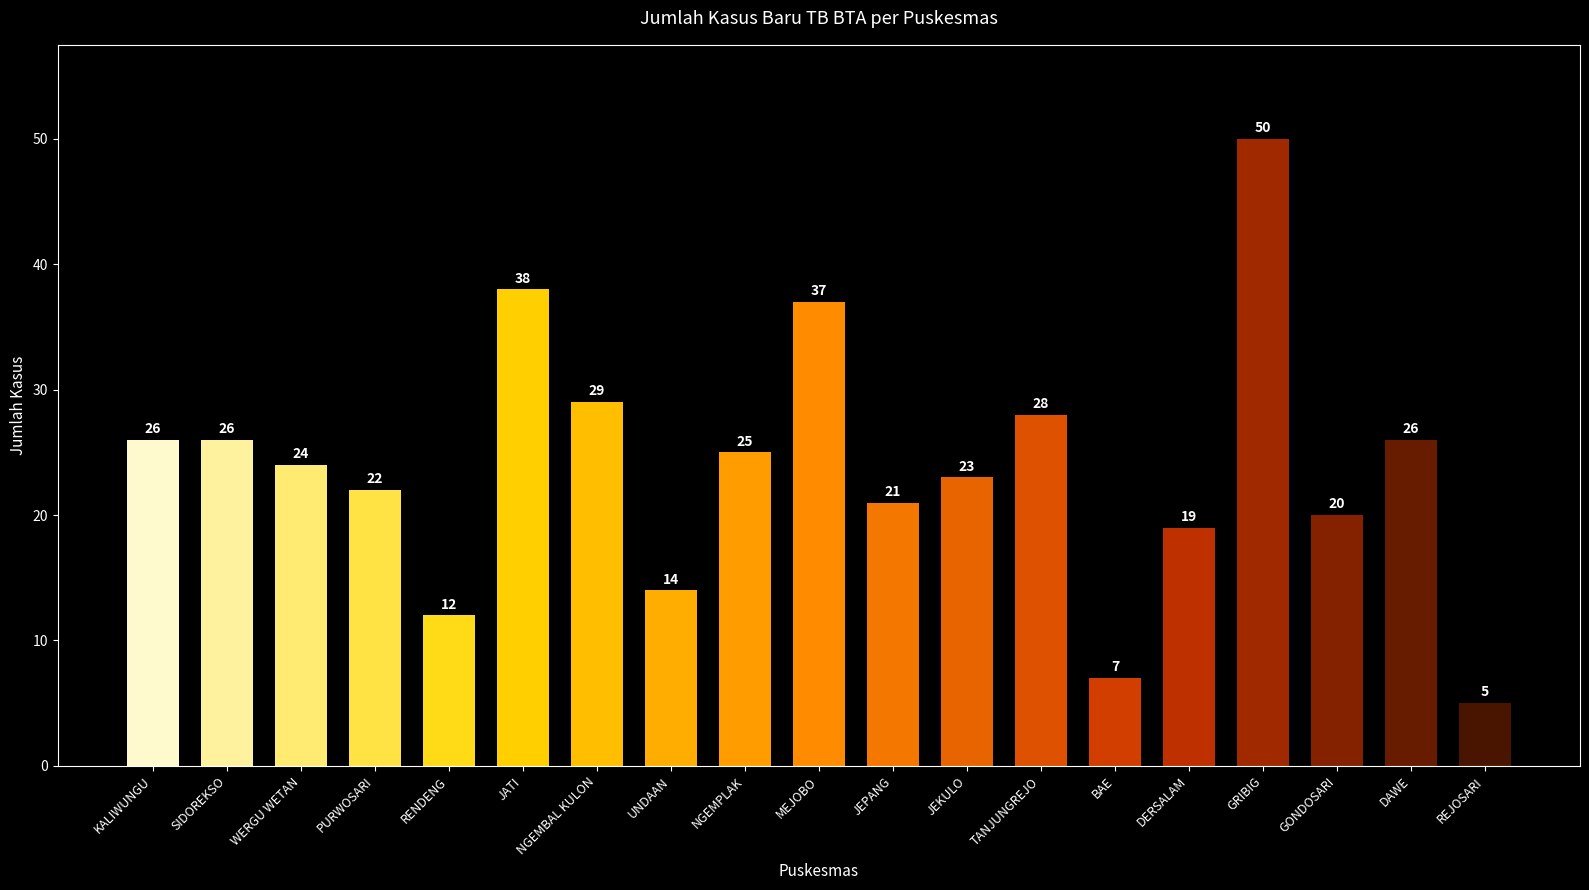

The value at TANJUNGREJO is 28. True or false?

True